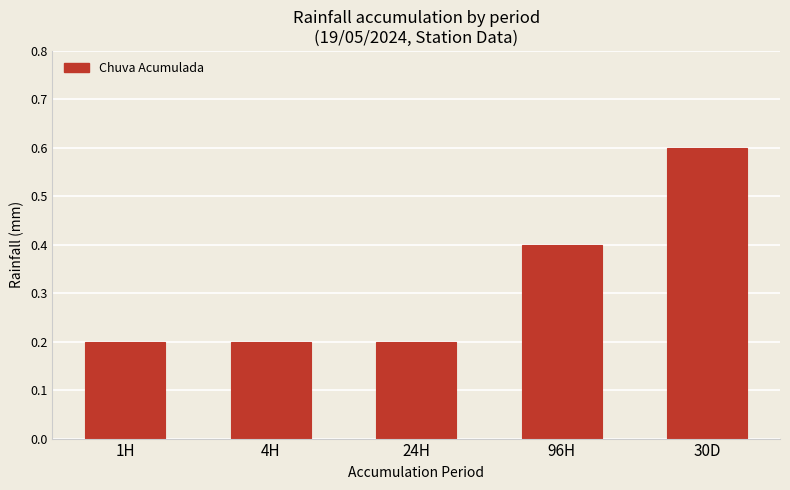

Is it true that the value at 4H is 0.3?

False